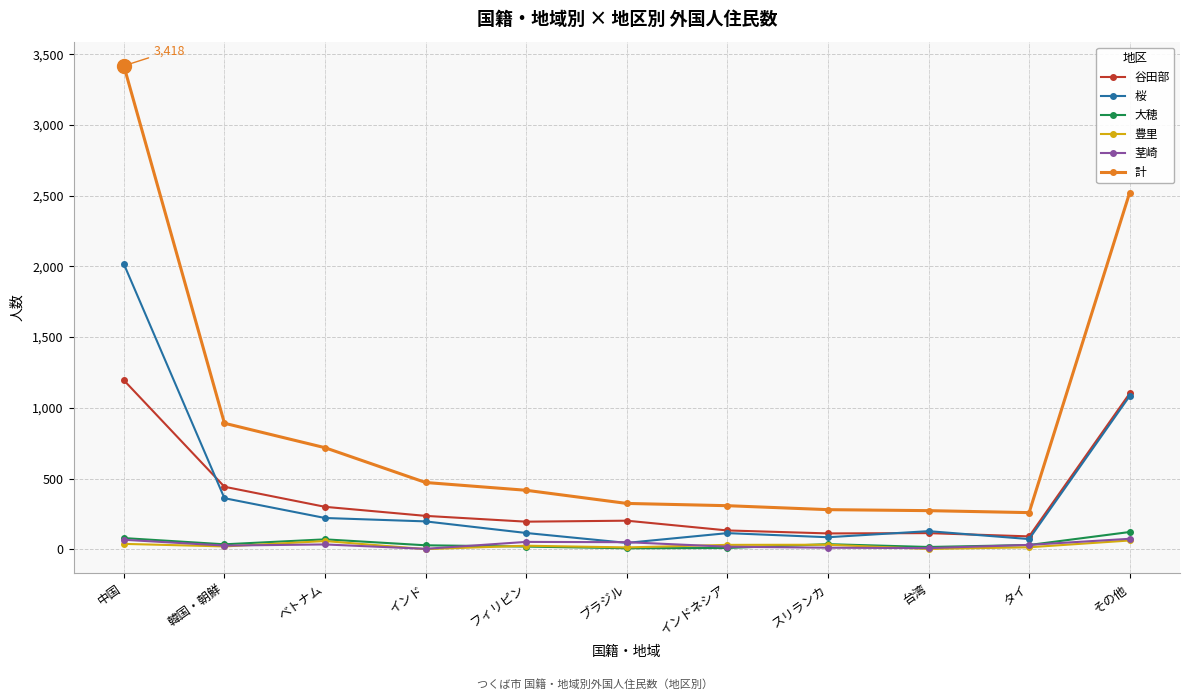

Which series has the largest total across all categories?

計